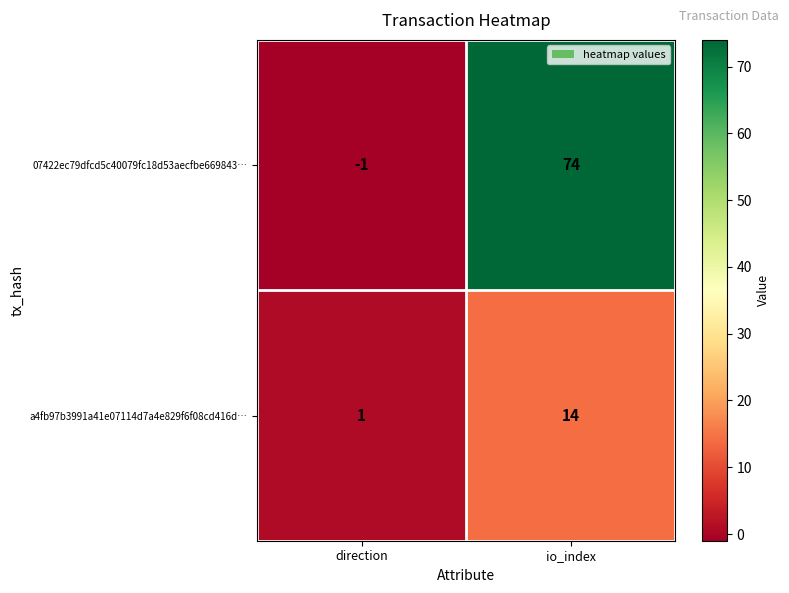

What is the minimum value shown in the chart?

-1